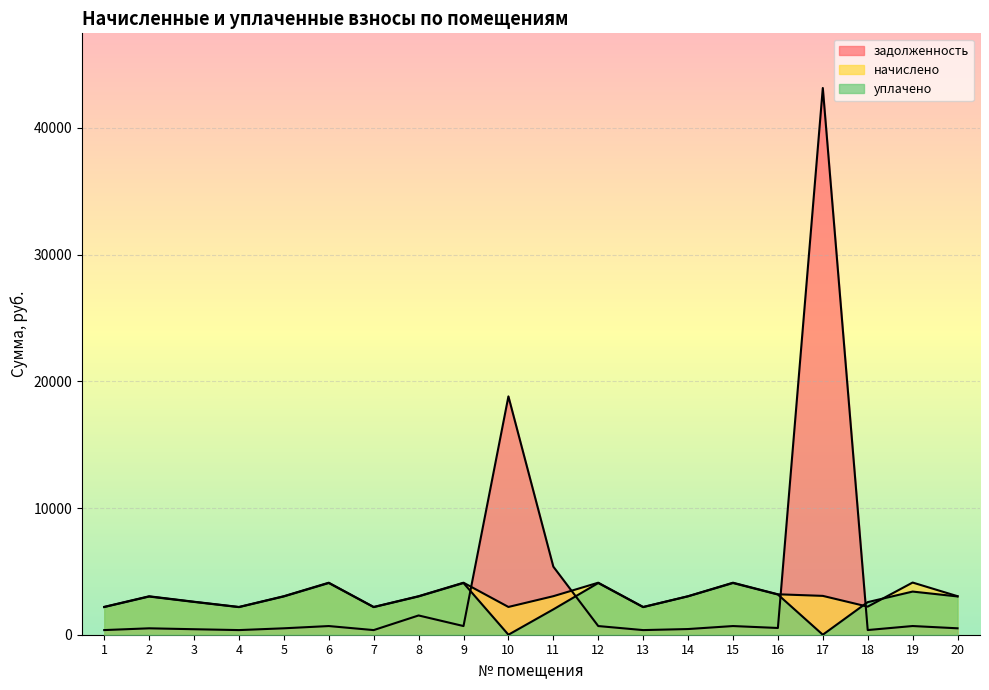

What is the value of the задолженность point at the 17th from the left?

43150.7